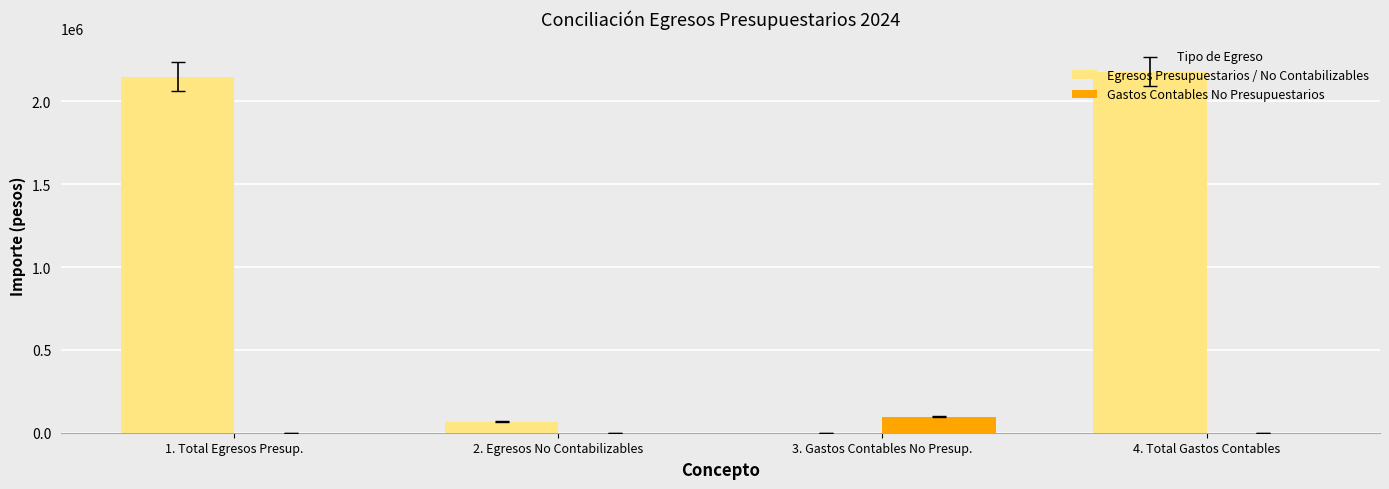

Reading right to left, list all the values displayed in this chart.

Egresos Presupuestarios / No Contabilizables: 2179599.0	0.0	66617.6	2149596.7
Gastos Contables No Presupuestarios: 0.0	96619.9	0.0	0.0